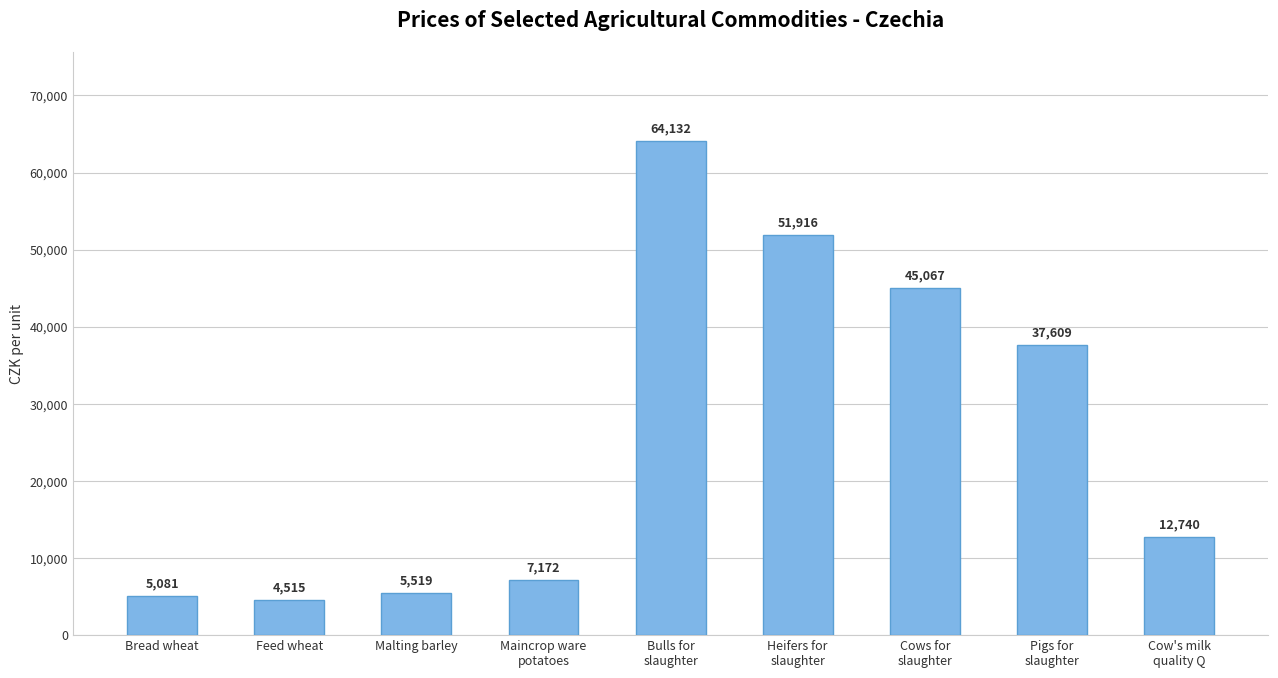

What is the difference between the maximum and minimum values?

59617